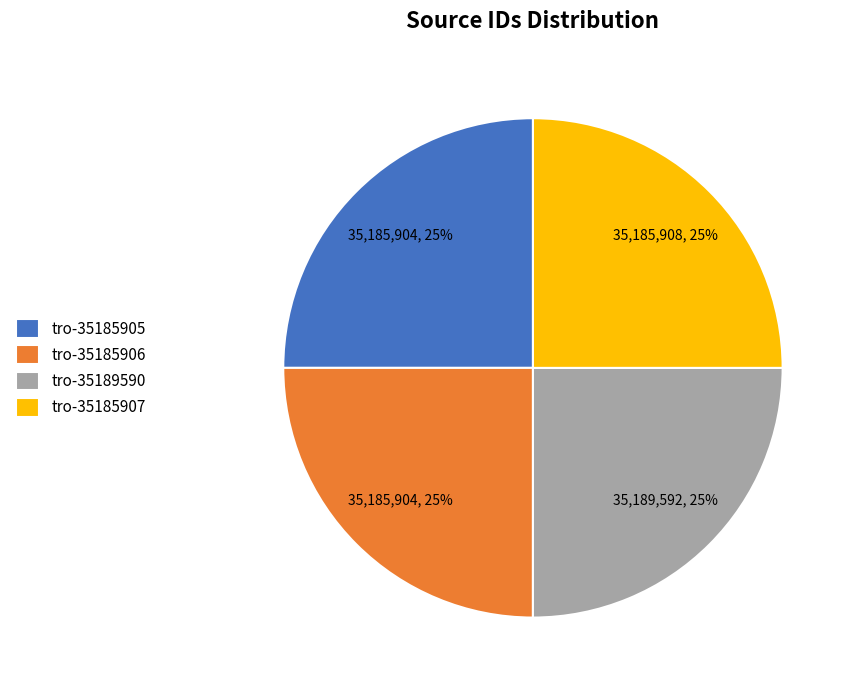

Count the number of slices in the pie.

4